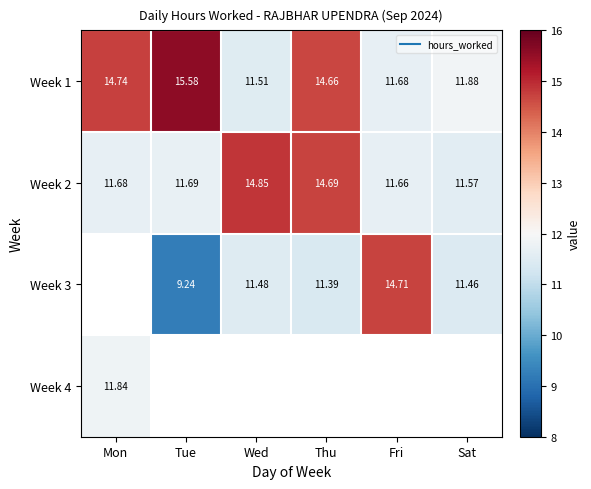

Which series has the largest total across all categories?

Week 1